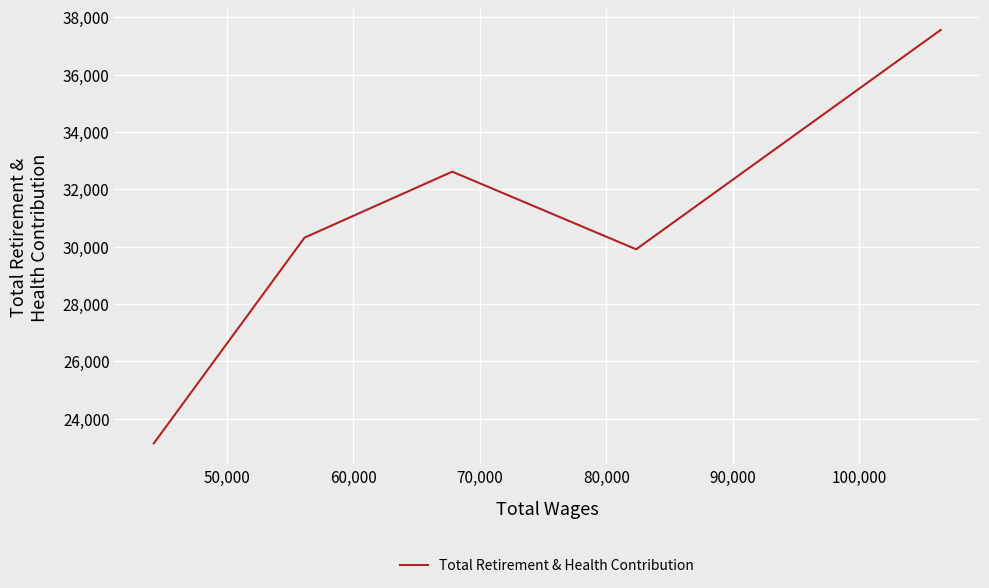

What is the greatest value displayed?

37555